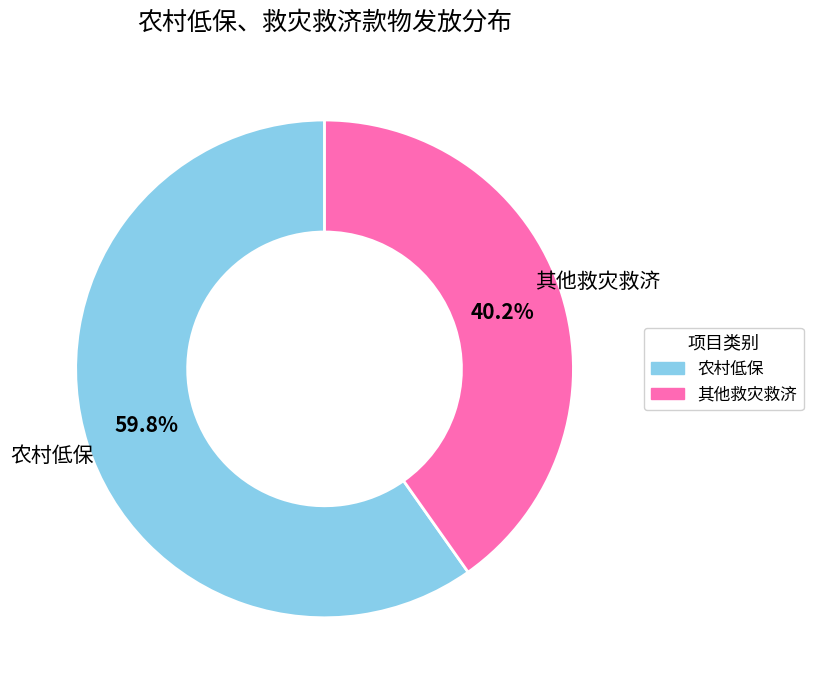

Is there a majority slice in this chart?

Yes